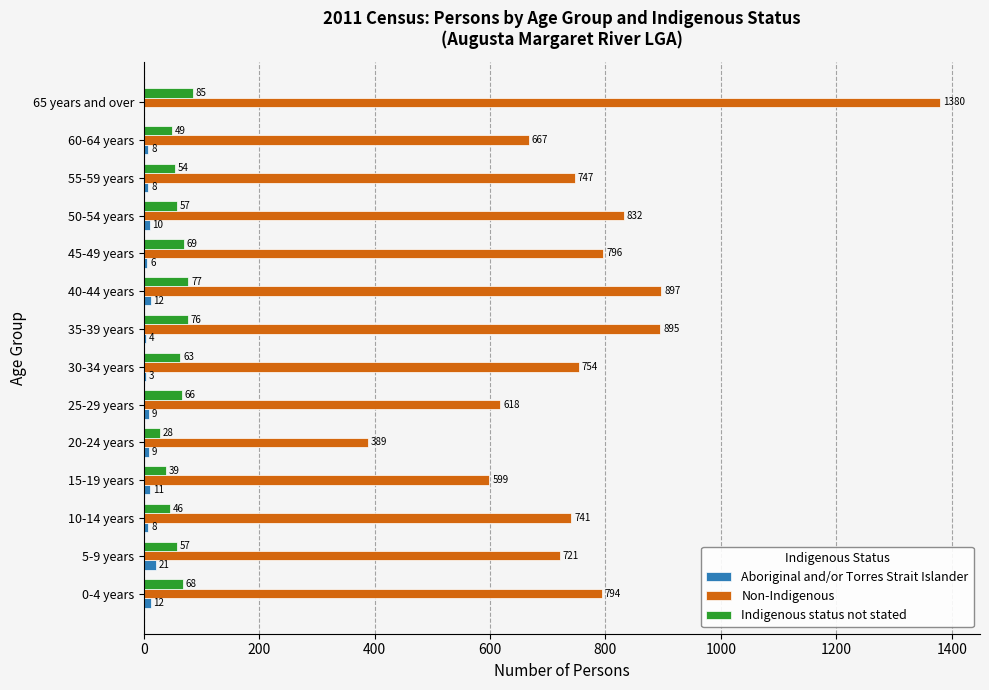

At which label does Non-Indigenous reach its peak?

65 years and over